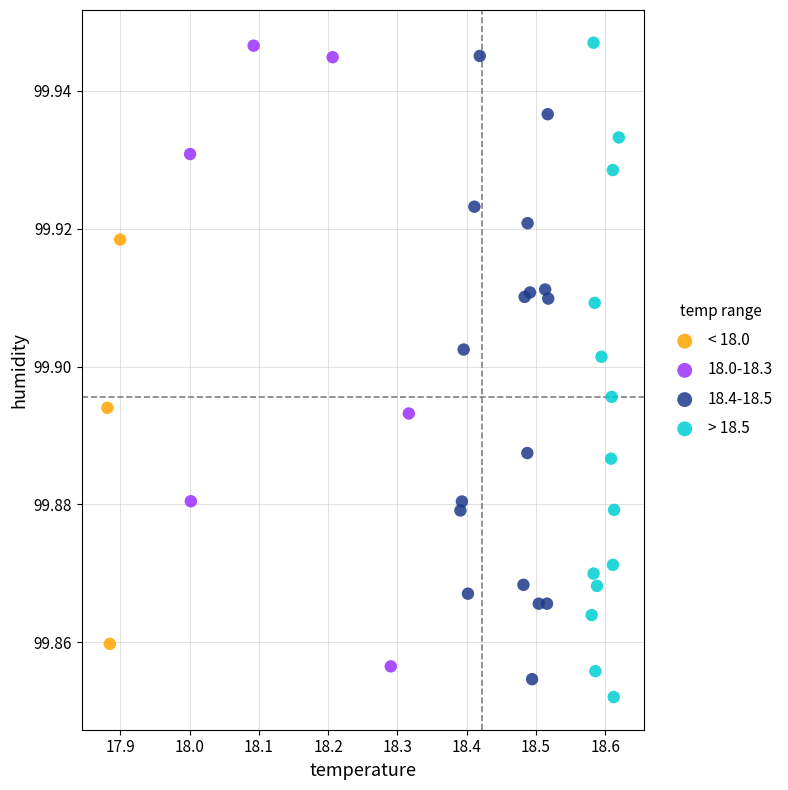

Which series has the largest Y range (max minus min)?

> 18.5